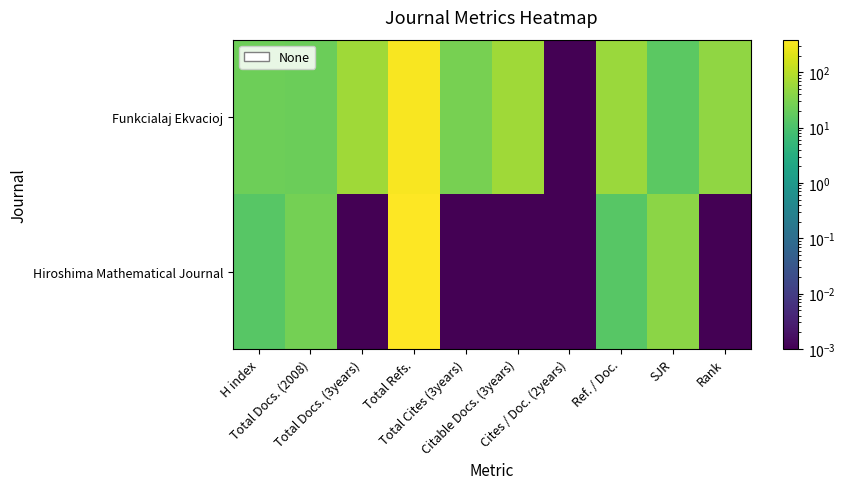

Which series has the widest spread of values?

Hiroshima Mathematical Journal